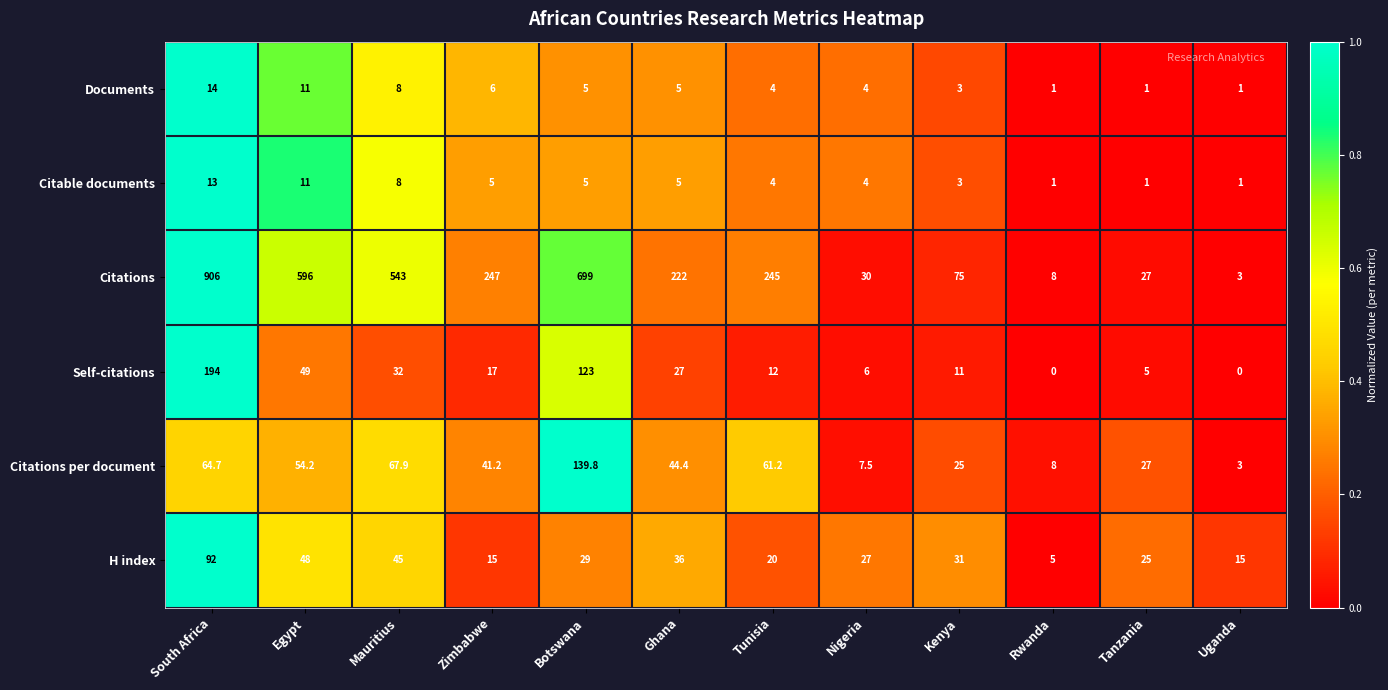

What is the total value across all series at Zimbabwe?

331.2